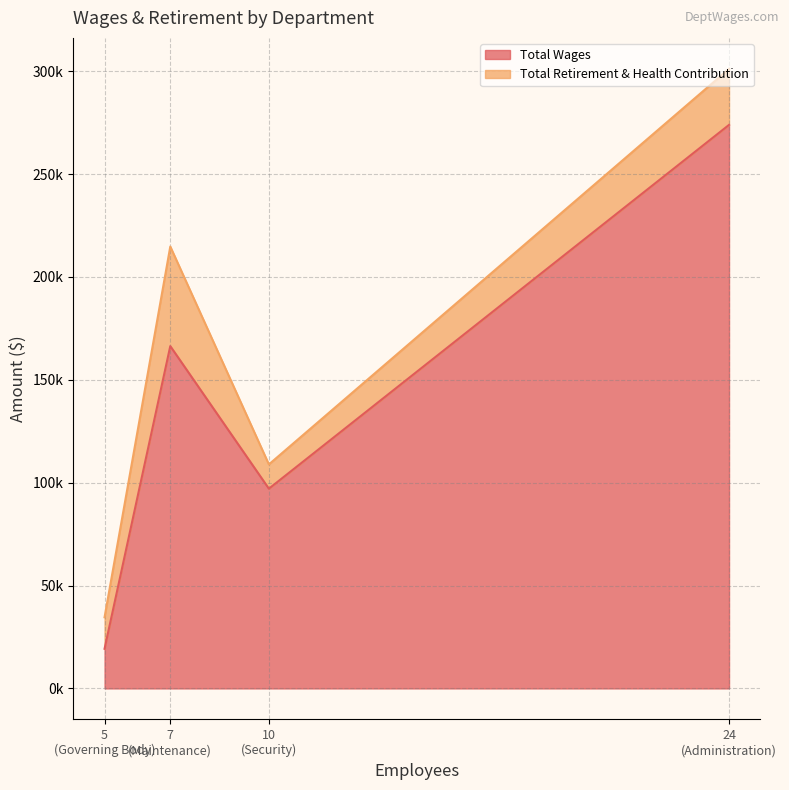

The value of Total Wages at Security is 97084. True or false?

True